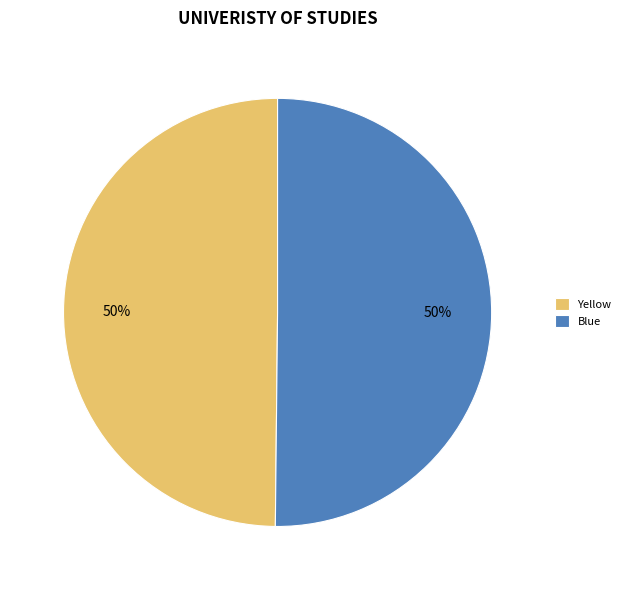

Is the sum of Yellow and Blue greater than half?

Yes